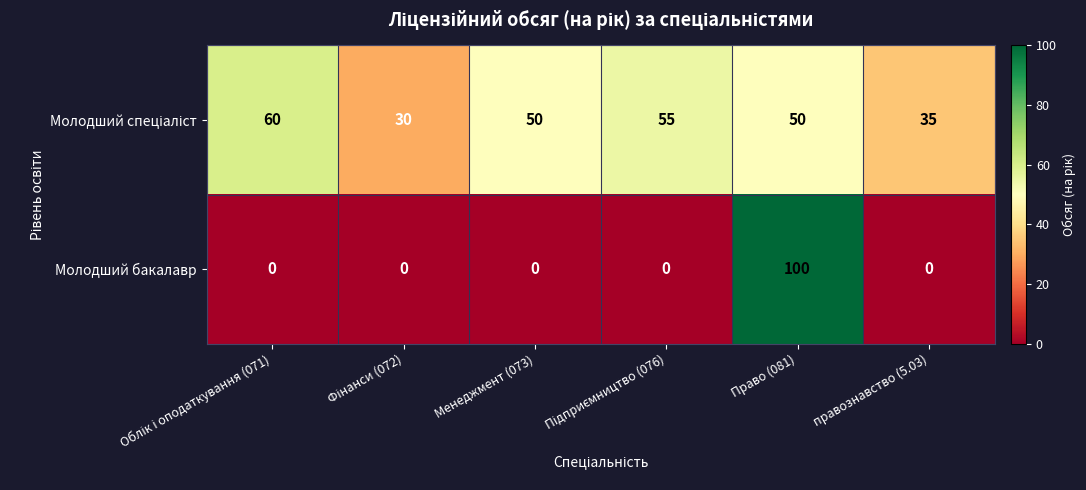

What is the spread (max minus min) of values at правознавство (5.03)?

35